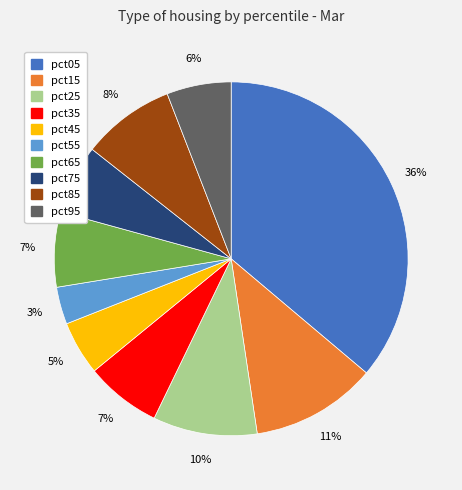

Is it true that pct35 is 14% of the pie?

False